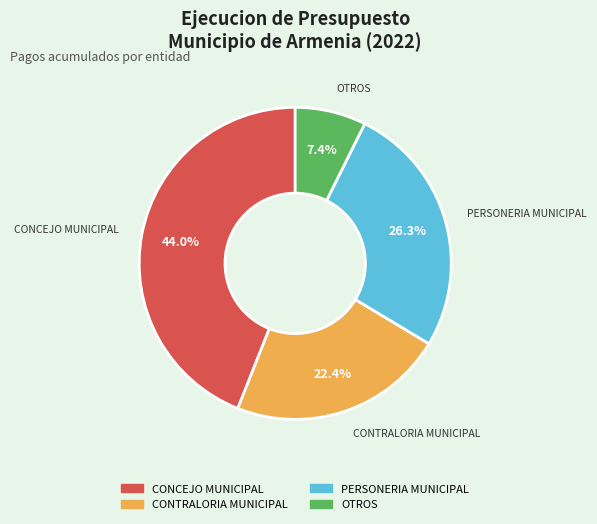

Does any single category account for the majority?

No